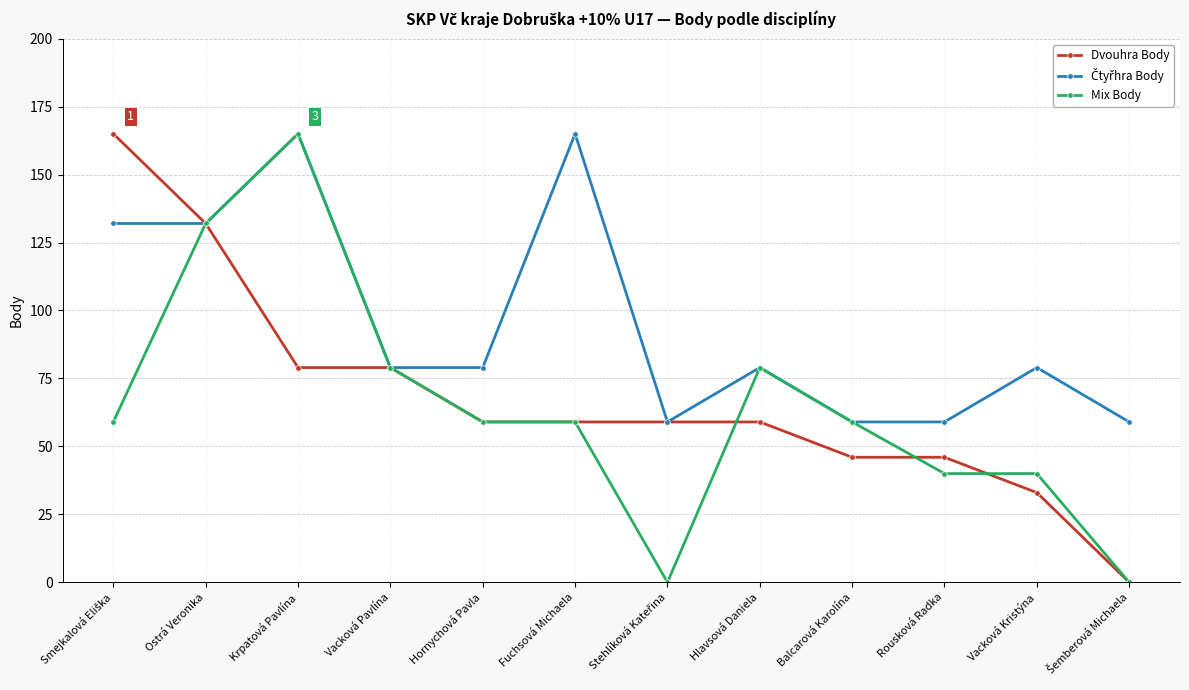

How many lines are shown in the chart?

3